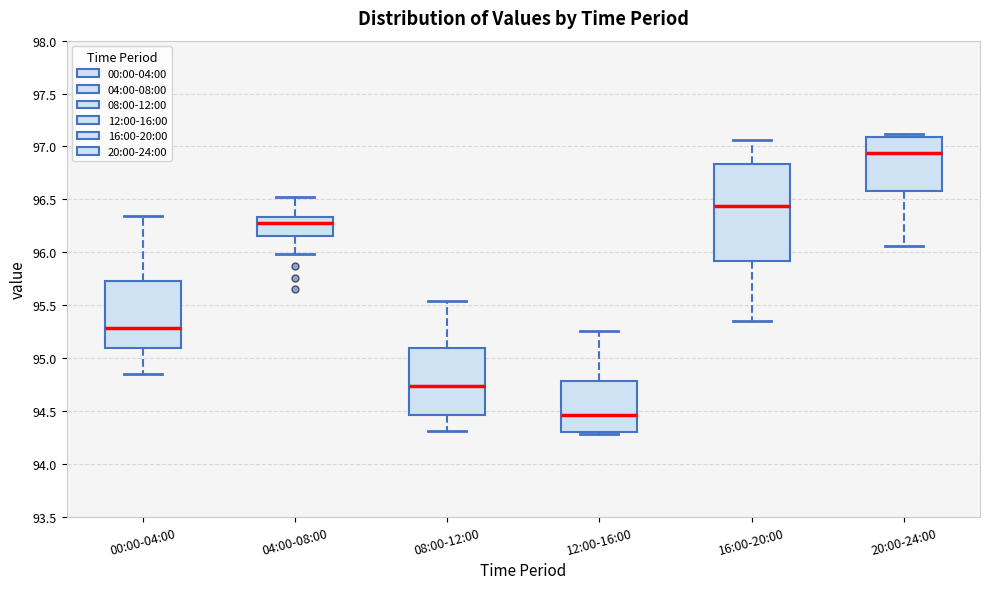

Reading left to right, read every box against the y-axis: the position of its median line, the range the box covers, and the ends of its whiskers. The values are not printed on the chart, so give them approximately, as read against the axis.

00:00-04:00: median 95.30, box 95.10 to 95.75, whiskers 94.85 to 96.35
04:00-08:00: median 96.30, box 96.15 to 96.35, whiskers 96.00 to 96.50
08:00-12:00: median 94.75, box 94.45 to 95.10, whiskers 94.30 to 95.55
12:00-16:00: median 94.45, box 94.30 to 94.80, whiskers 94.30 (just below the box's lower edge) to 95.25
16:00-20:00: median 96.45, box 95.90 to 96.85, whiskers 95.35 to 97.05
20:00-24:00: median 96.95, box 96.60 to 97.10, whiskers 96.05 to 97.10 (just above the box's upper edge)